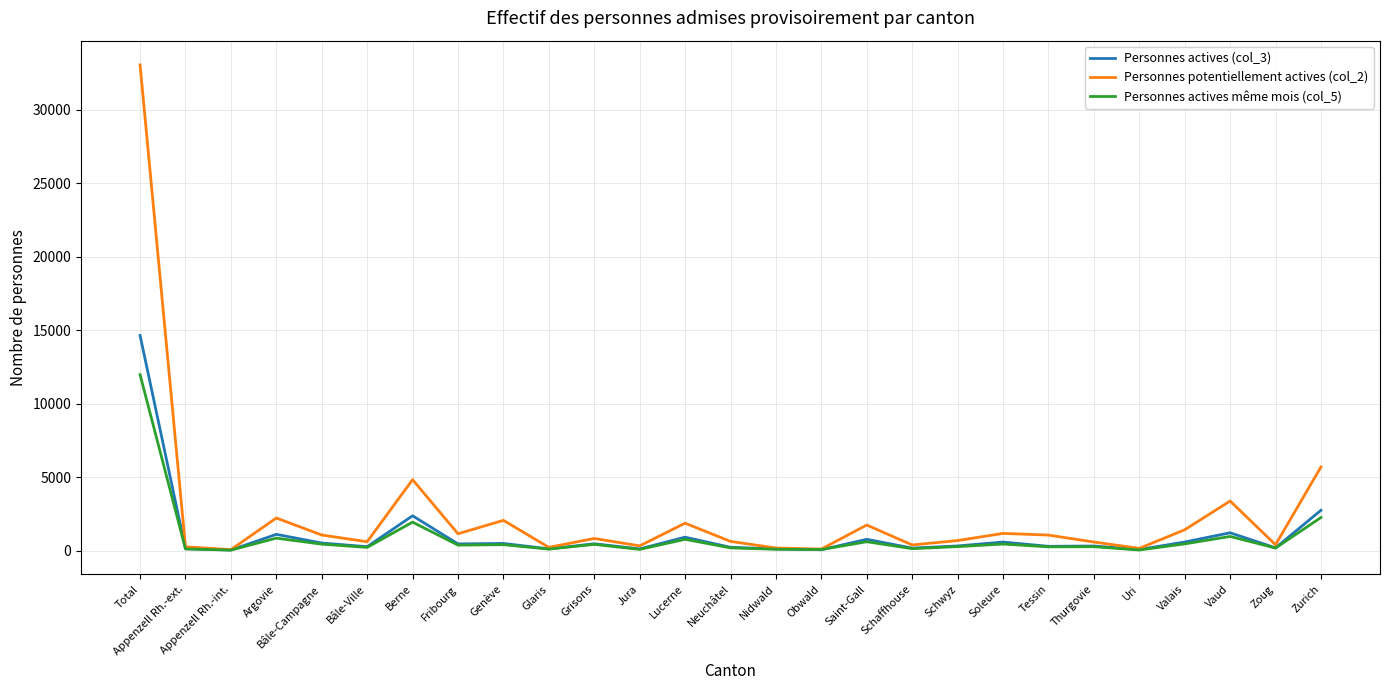

Does the chart have visible grid lines?

Yes